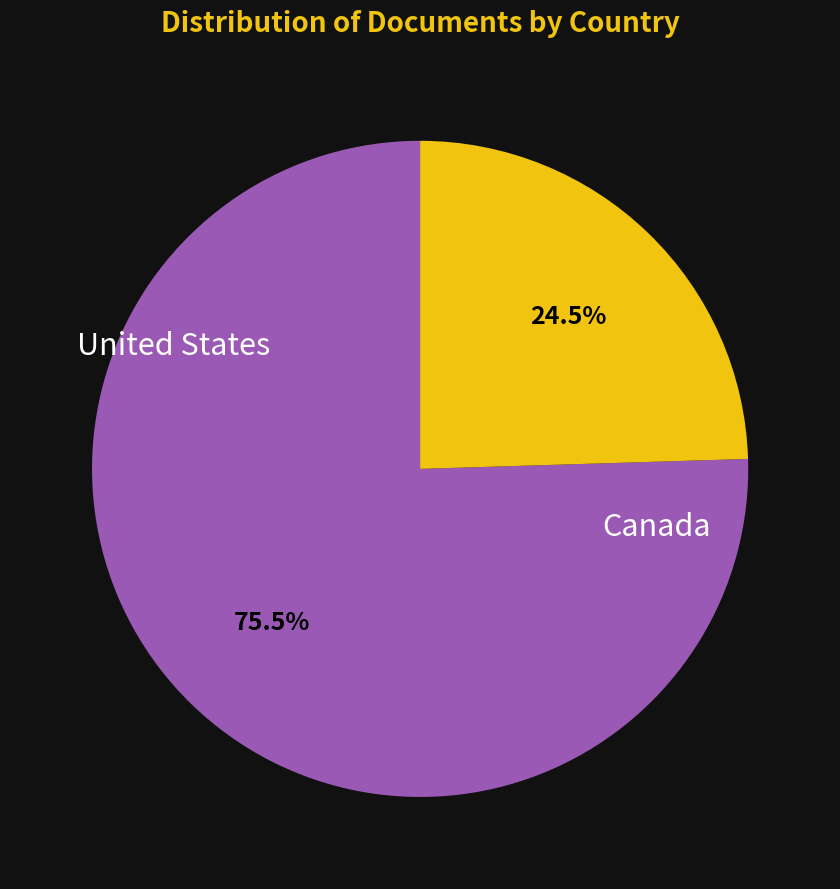

To the nearest percent, what is the difference between the United States and Canada slice percentages?

51%